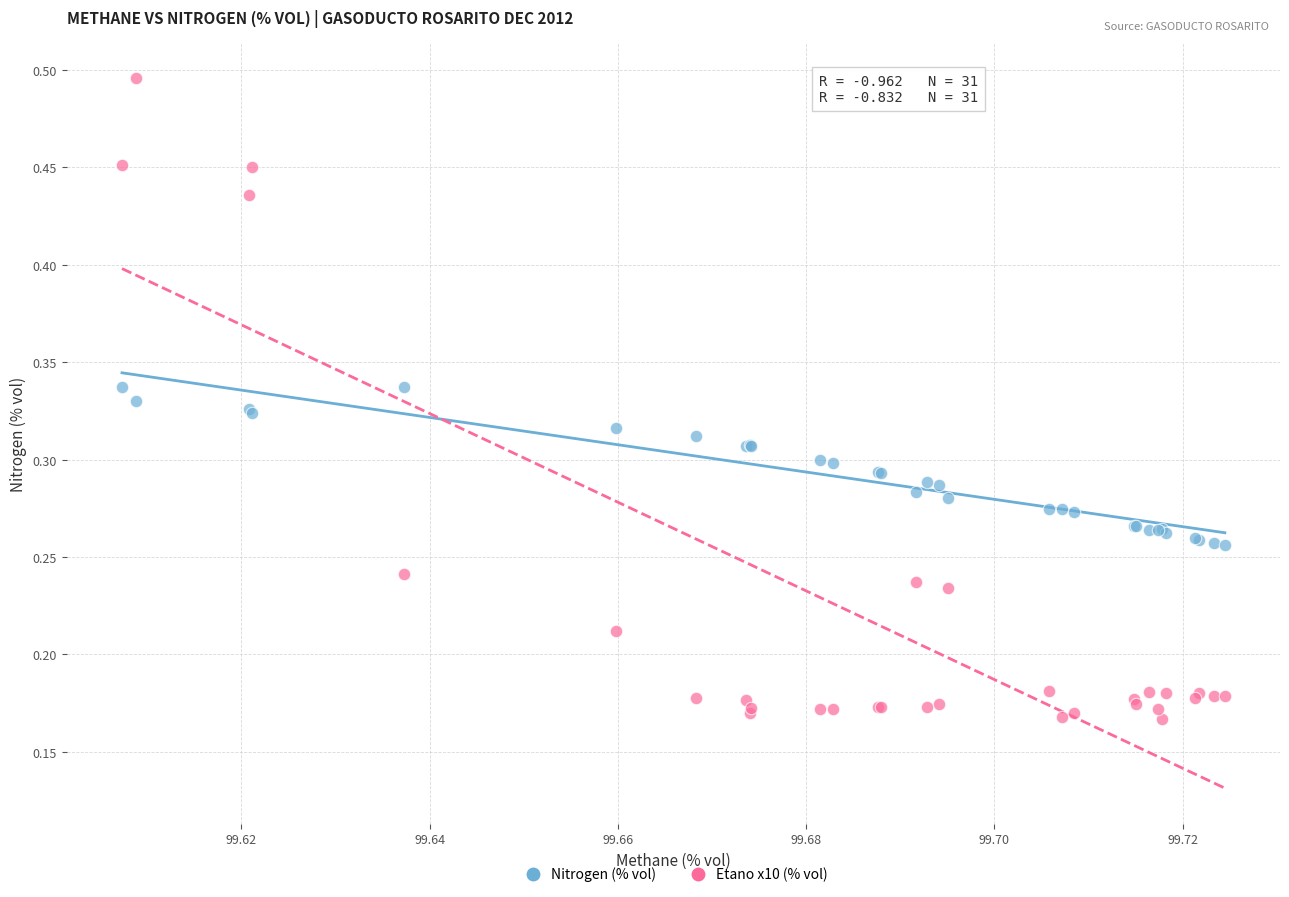

What are all the series names shown in the legend?

Nitrogen (% vol), Etano x10 (% vol)